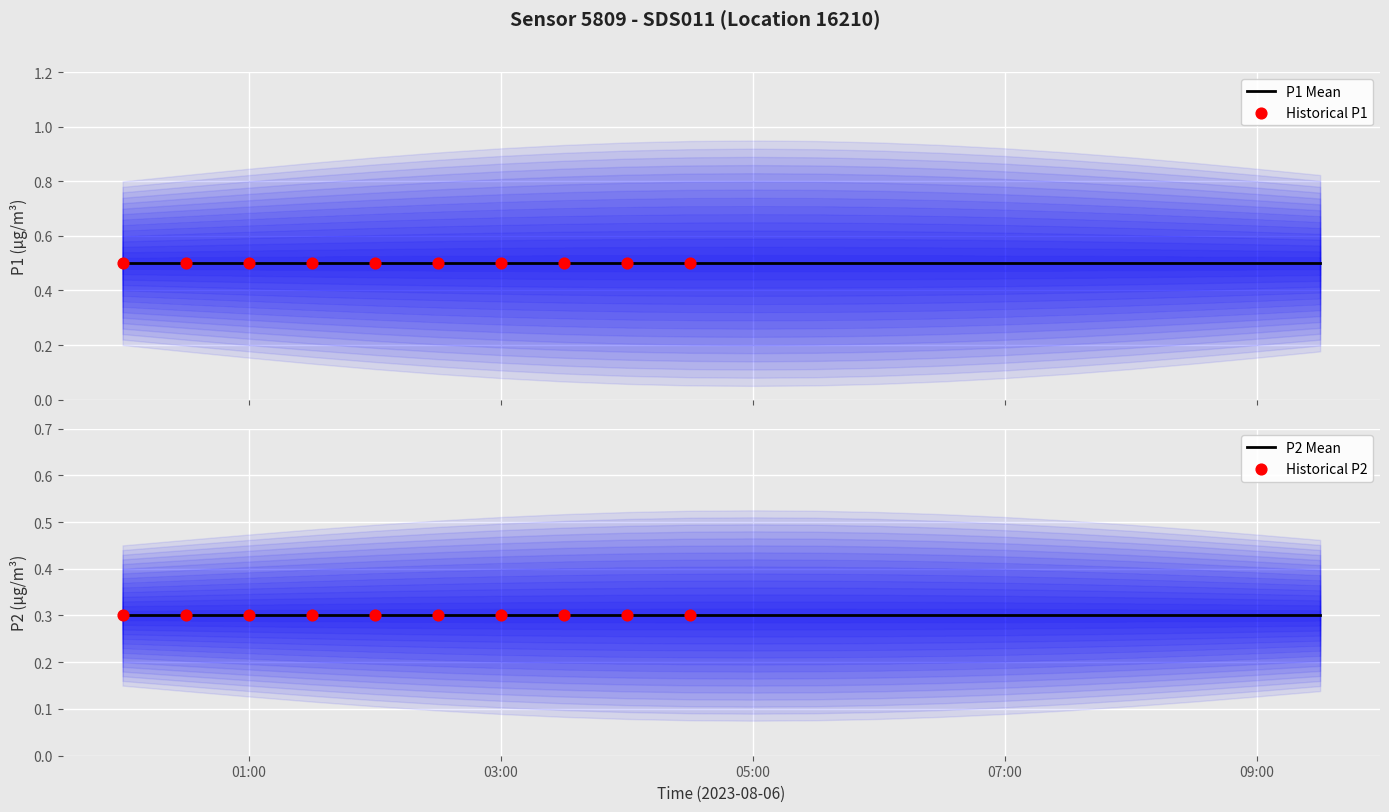

At which category is the sum across all series the highest?

00:00